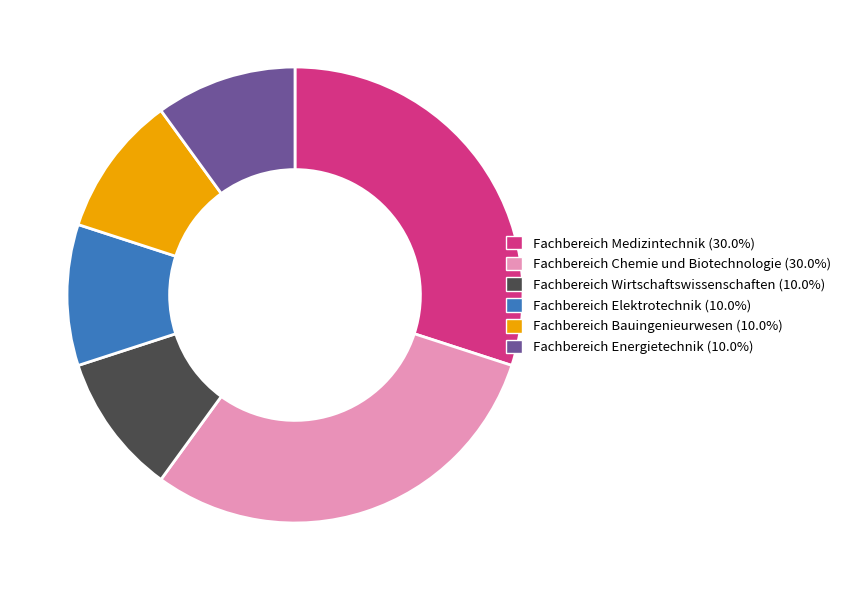

Is the sum of Fachbereich Chemie und Biotechnologie and Fachbereich Bauingenieurwesen greater than half?

No